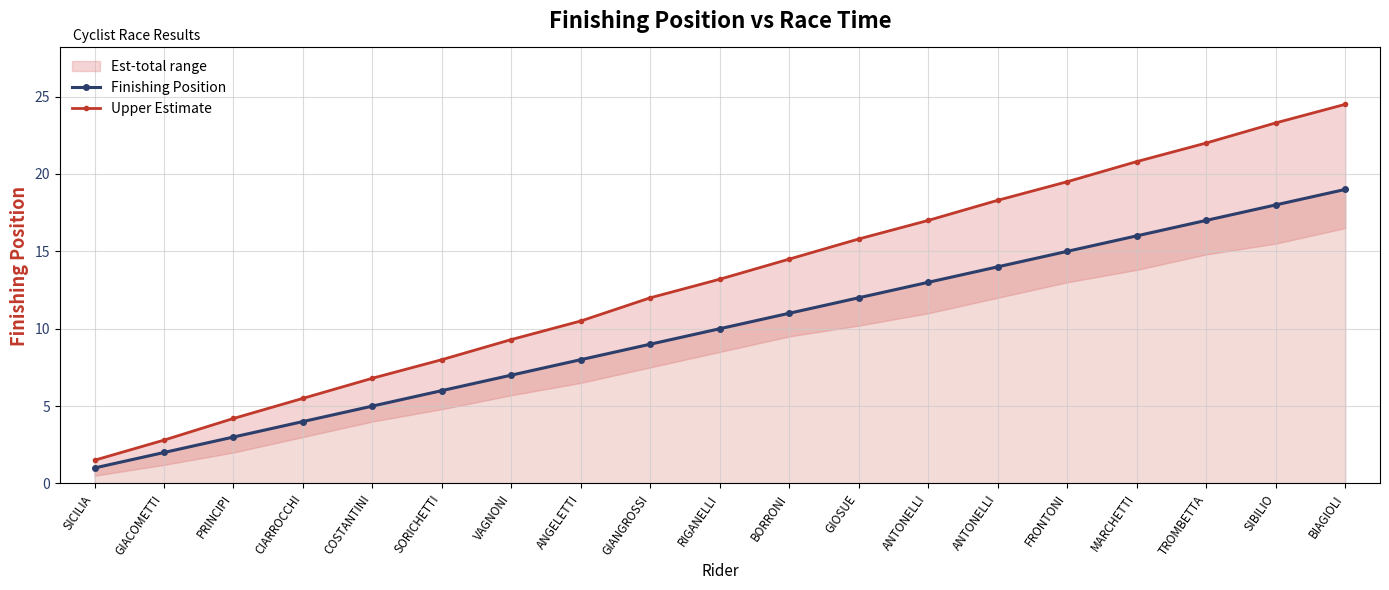

How many lines are shown in the chart?

2